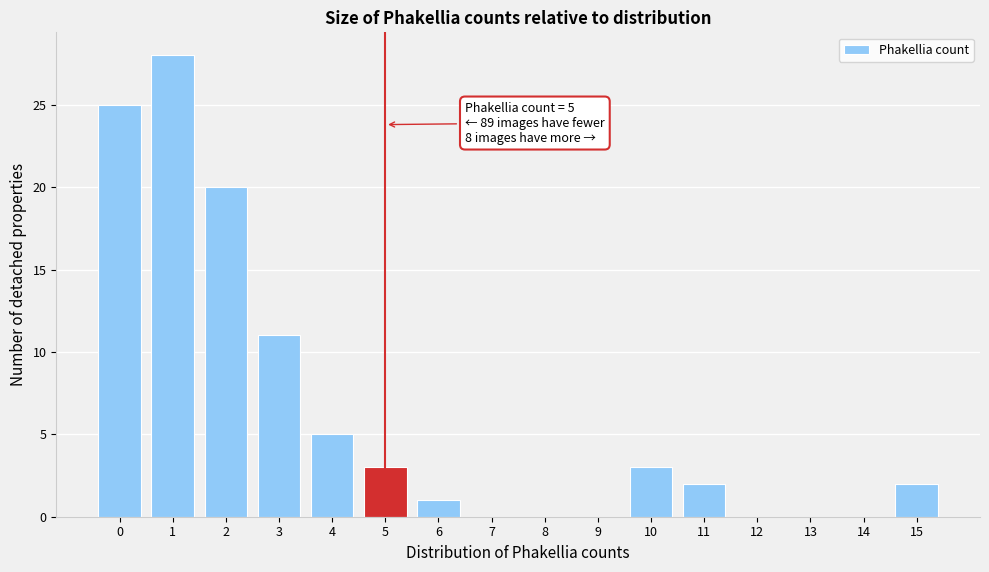

Over which range of the x-axis is the bar tallest?

0.5 to 1.5